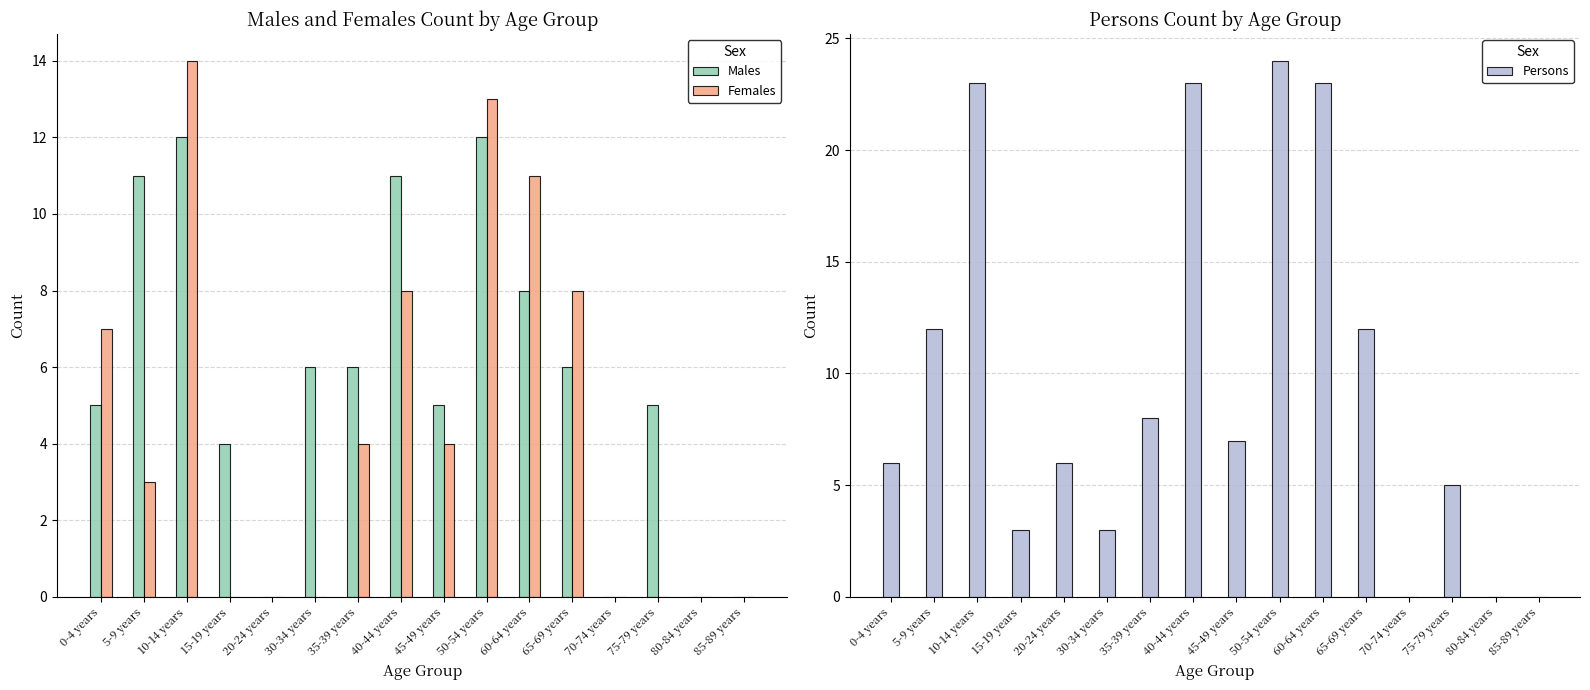

At which category is the sum across all series the highest?

10-14 years